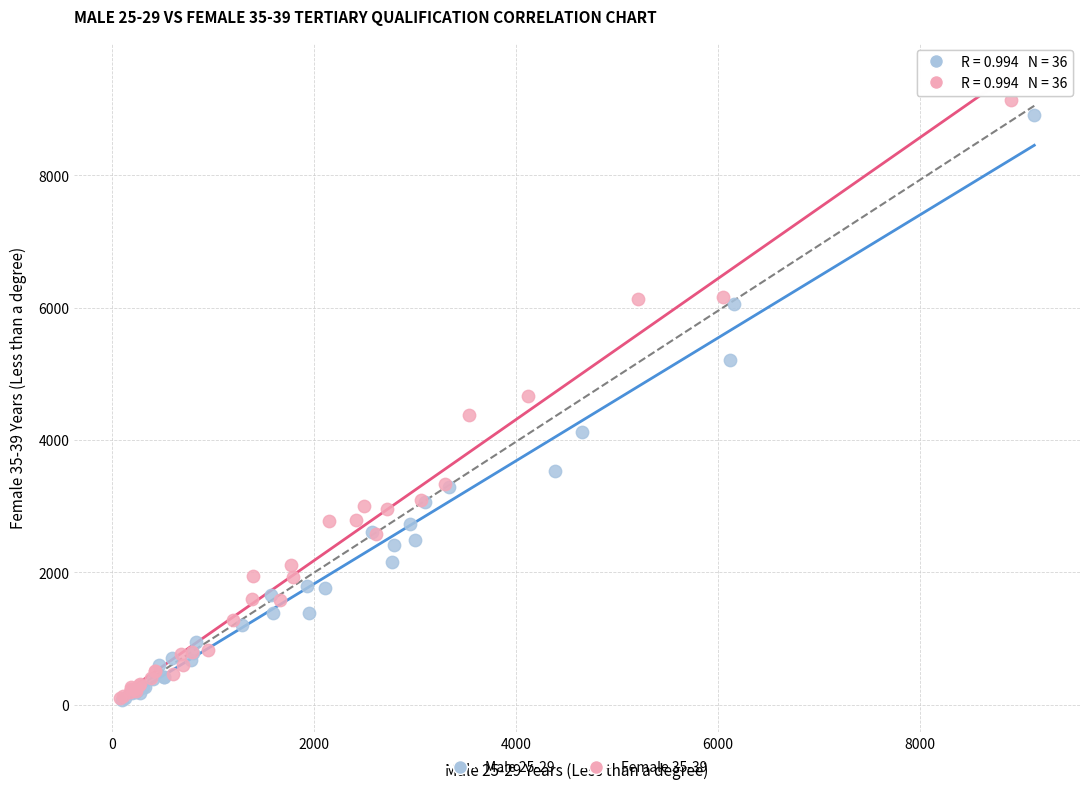

Which series has the largest Y range (max minus min)?

Female 35-39